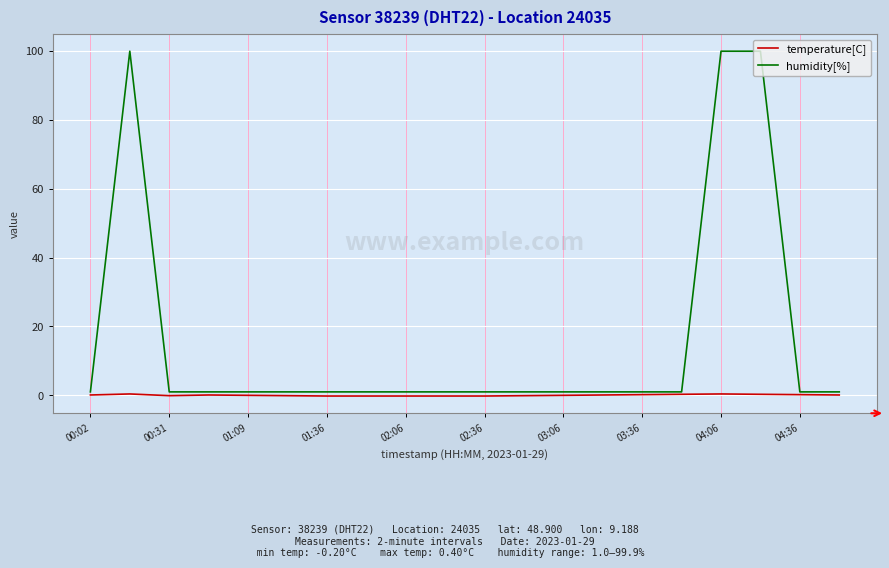

List the series in order of their peak value, highest first.

humidity[%], temperature[C]